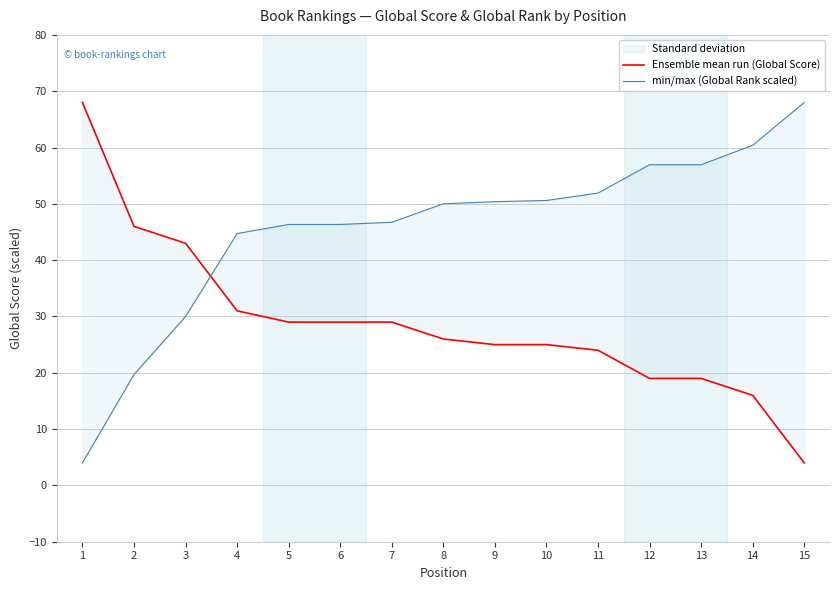

Read the min/max (Global Rank scaled) value at 11.

51.9